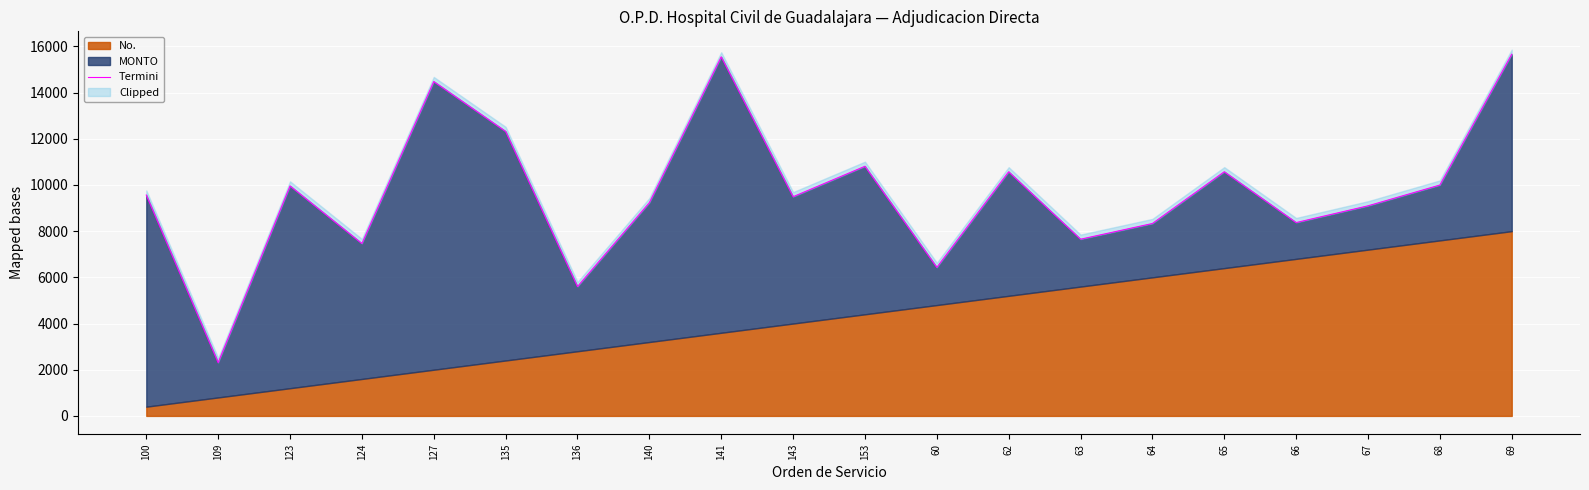

How many data points are above 9563?

10